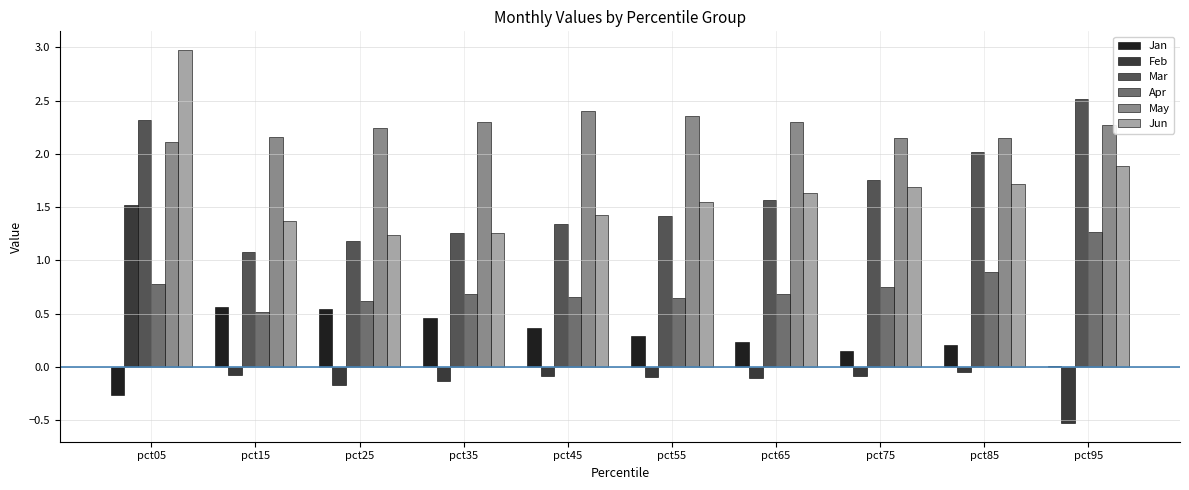

Which label corresponds to the largest value in the chart?

pct05